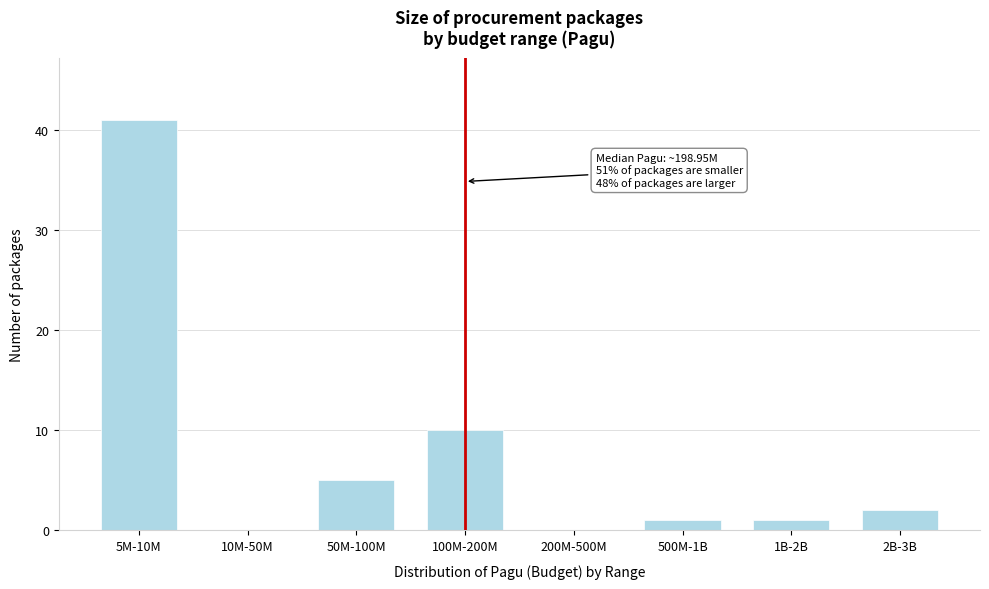

Reading left to right, extract all data points from this chart.

5M-10M=41	10M-50M=0	50M-100M=5	100M-200M=10	200M-500M=0	500M-1B=1	1B-2B=1	2B-3B=2